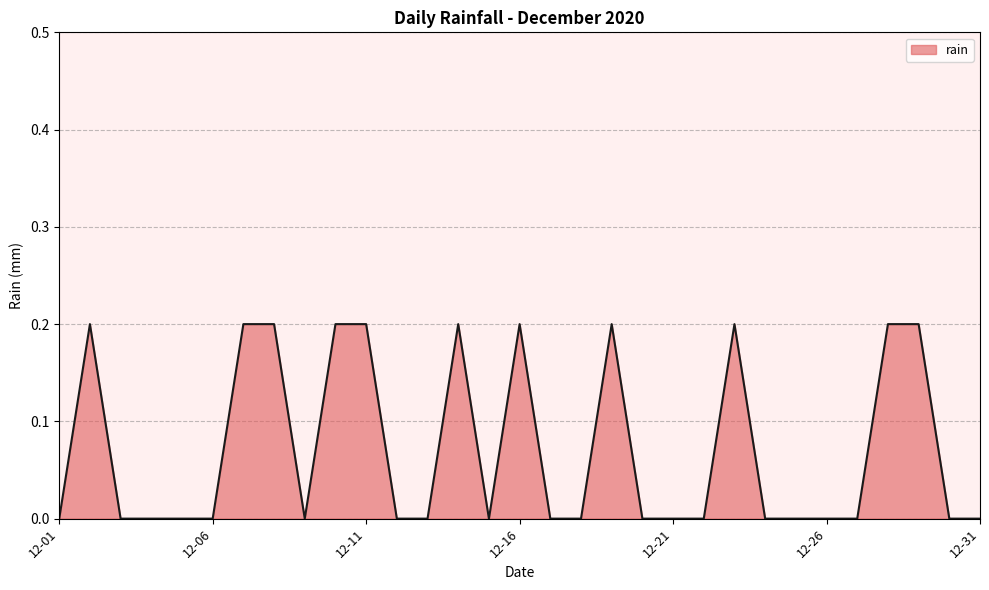

What is the difference between the maximum and second lowest values?

0.2